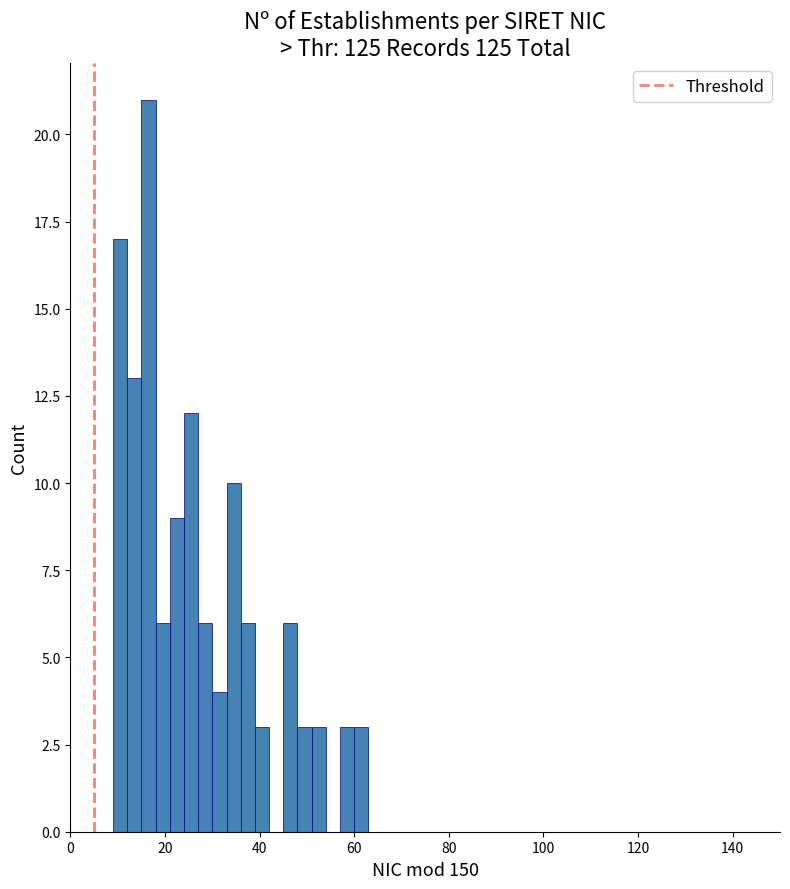

Around what value on the x-axis is the tallest bar? Give the approximate position of its centre, as read against the axis.

16